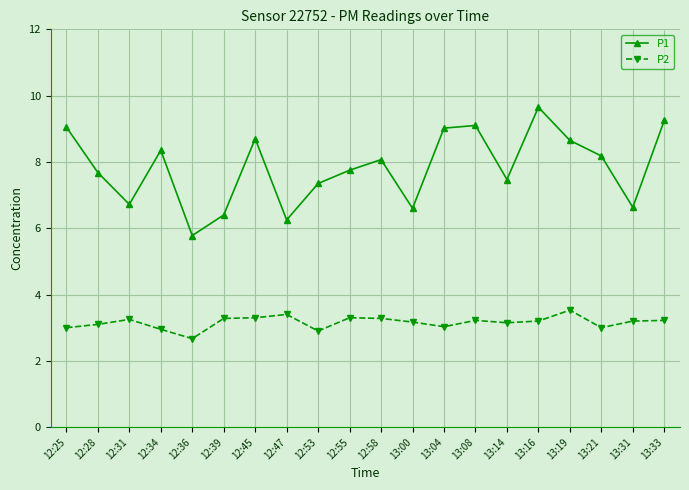

How many lines are shown in the chart?

2